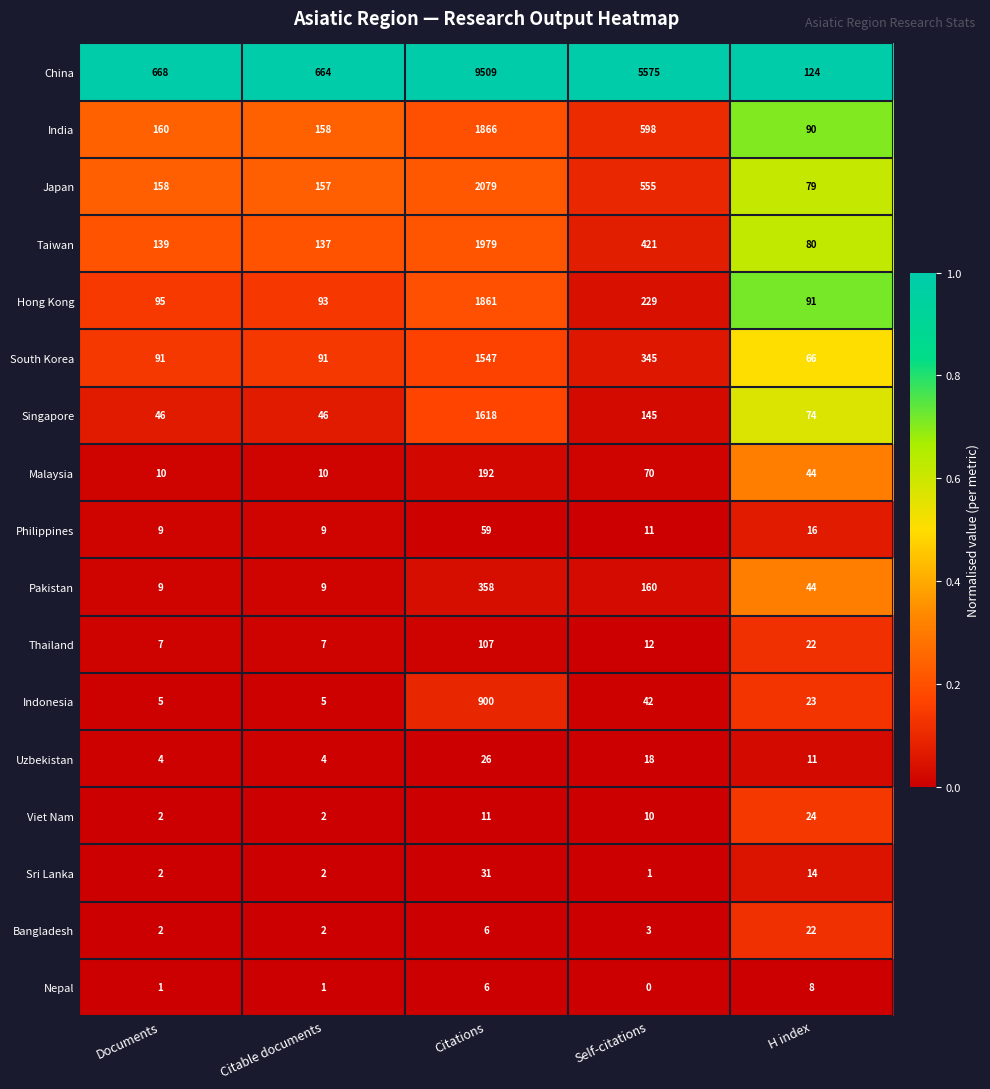

At which category is the sum across all series the highest?

Citations